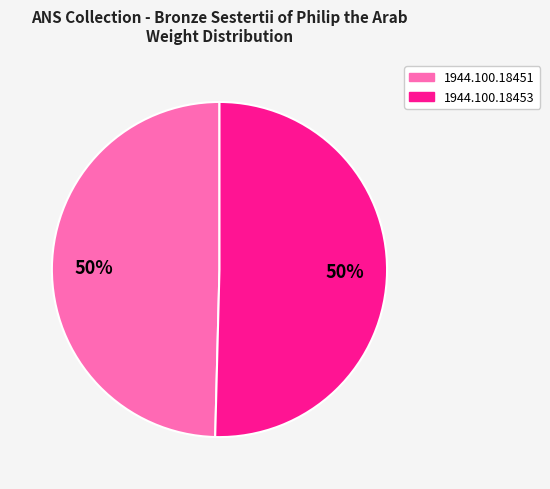

Approximately how many times larger is the value at 1944.100.18453 compared to 1944.100.18451?

1.0